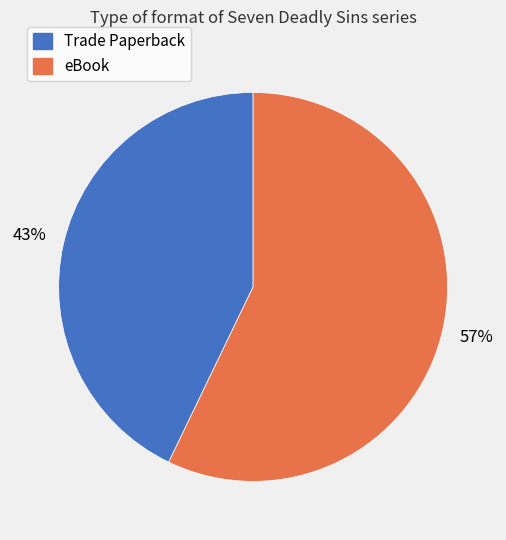

To the nearest percent, what percentage of the pie is eBook?

57%